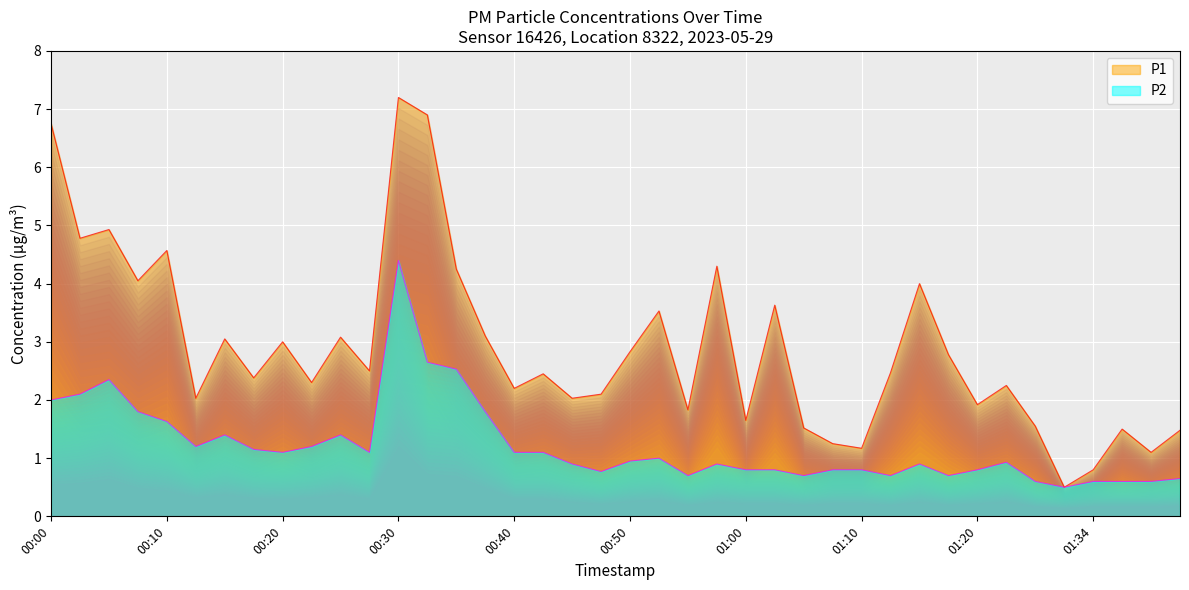

How many data points does each series have?

40